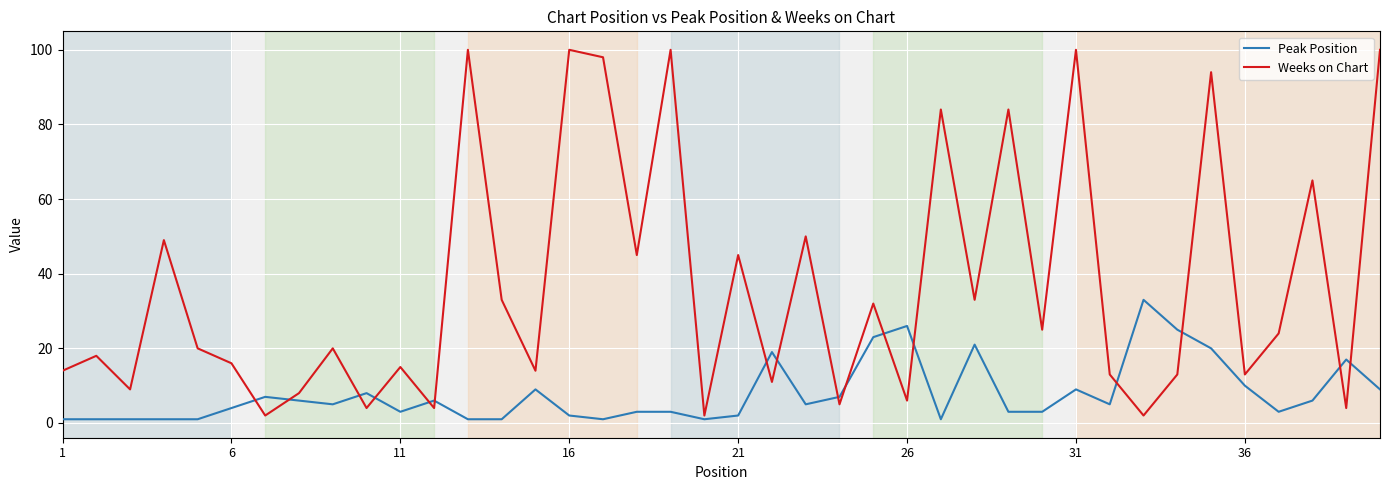

What is the average value of the Peak Position series?

8